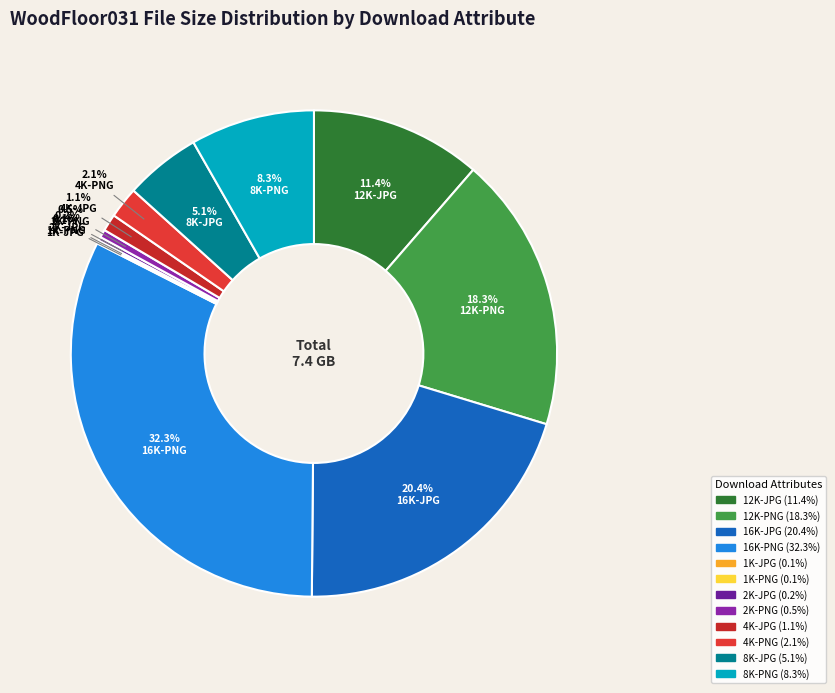

How much of the chart is everything except 16K-PNG?

67.7%